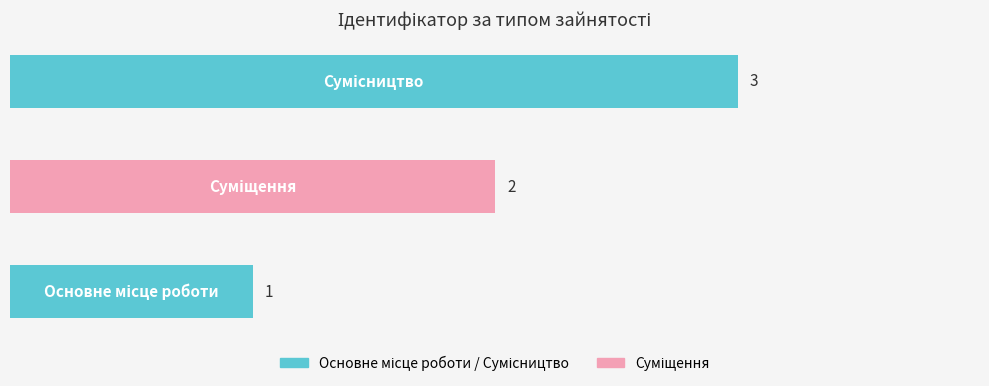

How many values are between 1 and 3?

3